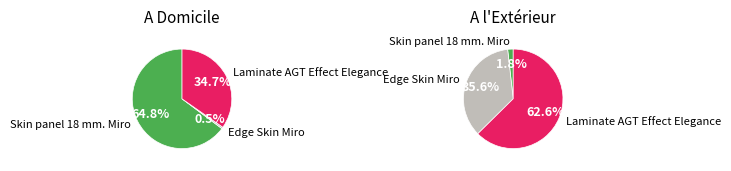

Is there any slice that represents more than half of the pie?

Yes